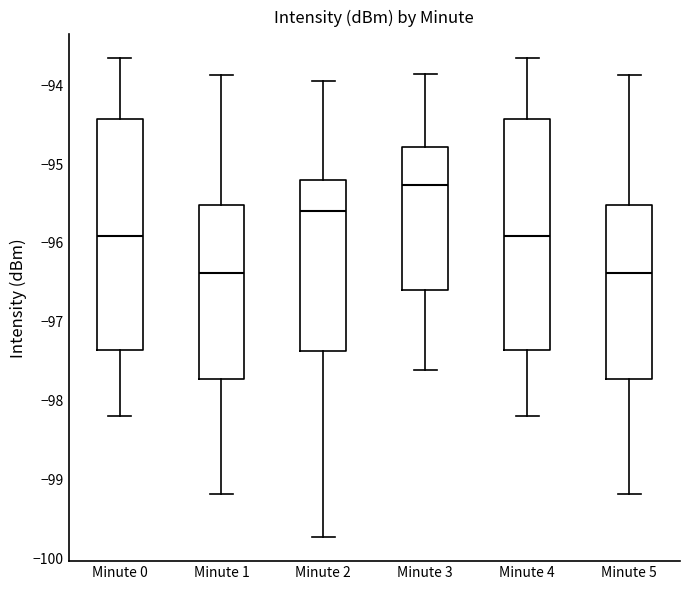

Reading left to right, transcribe this box plot: for each box, give where its median line is, the range the box spans, and where its two whiskers end, as read against the y-axis. The values are not printed on the chart, so give them approximately, as read against the axis.

Minute 0: median -95.9, box -97.4 to -94.4, whiskers -98.2 to -93.7
Minute 1: median -96.4, box -97.7 to -95.5, whiskers -99.2 to -93.9
Minute 2: median -95.6, box -97.4 to -95.2, whiskers -99.7 to -93.9
Minute 3: median -95.3, box -96.6 to -94.8, whiskers -97.6 to -93.9
Minute 4: median -95.9, box -97.4 to -94.4, whiskers -98.2 to -93.7
Minute 5: median -96.4, box -97.7 to -95.5, whiskers -99.2 to -93.9